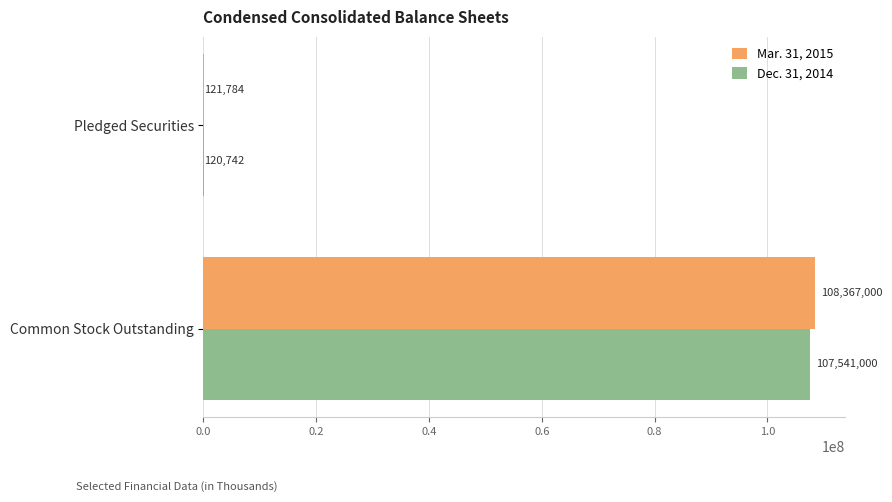

Count the number of categories in the chart.

2